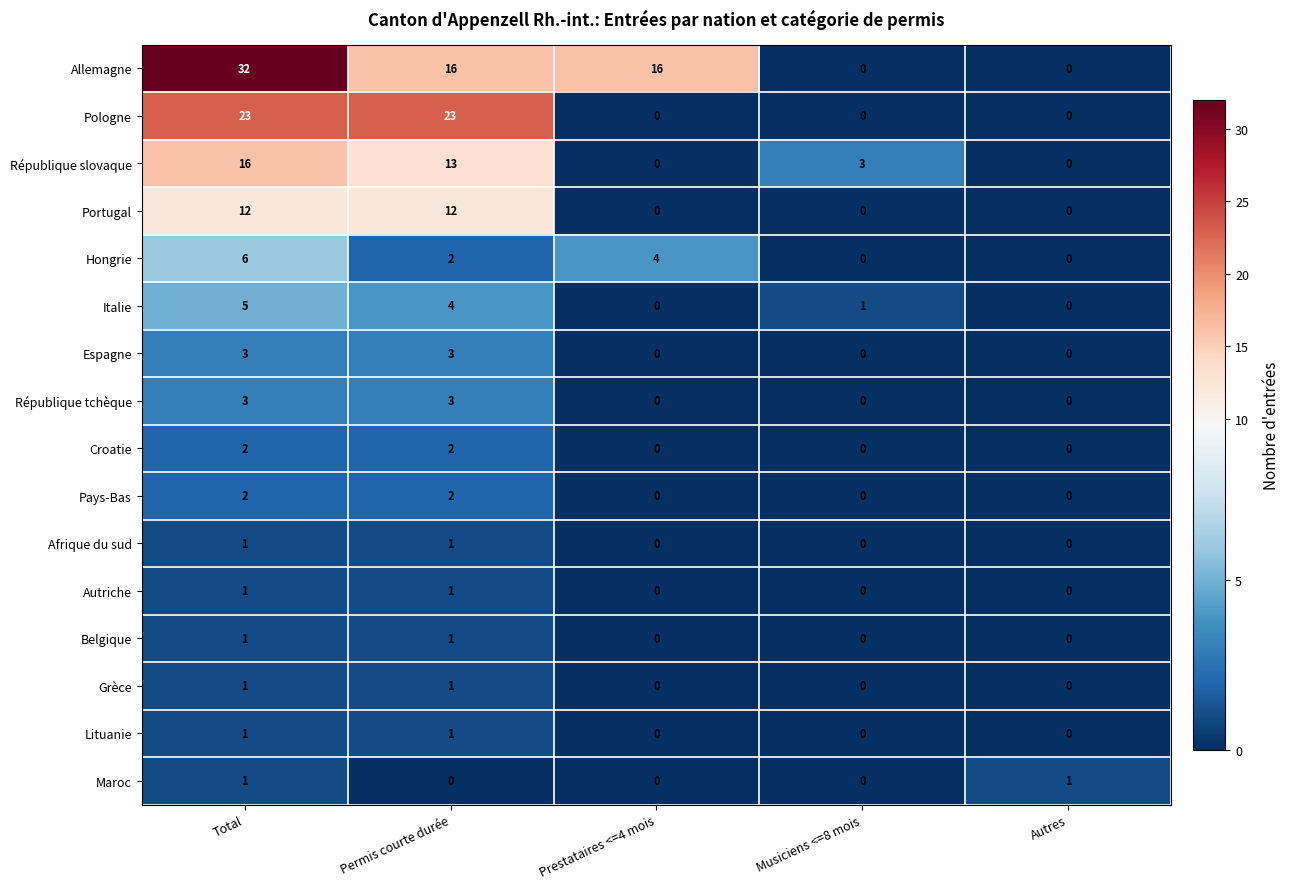

At which category does the chart reach its peak across all series?

Total